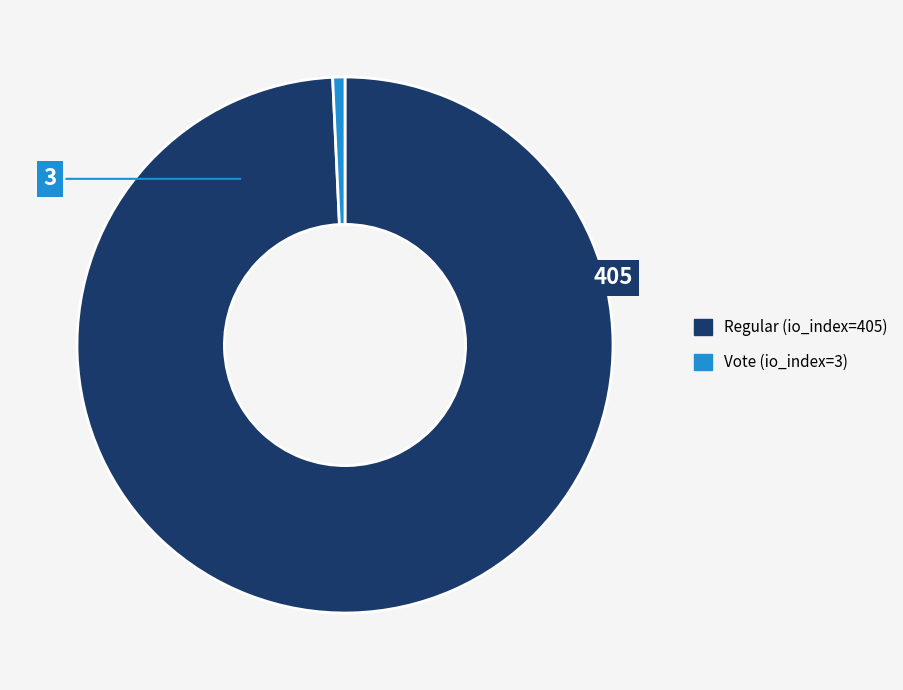

Which has a higher value, Vote (io_index=3) or Regular (io_index=405)?

Regular (io_index=405)